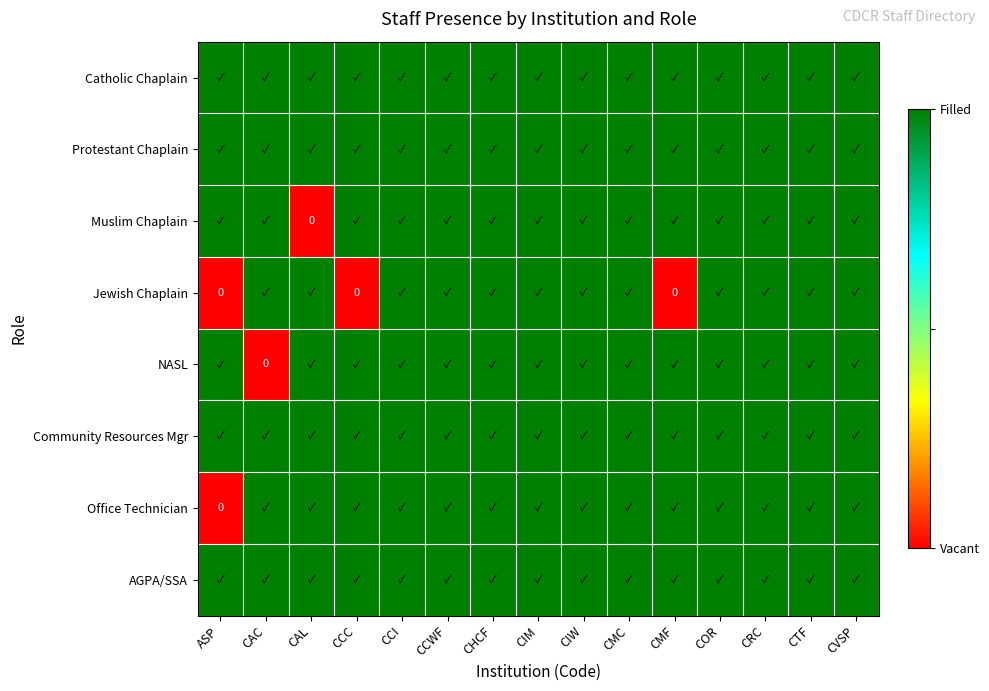

How many categories are shown in the chart?

15